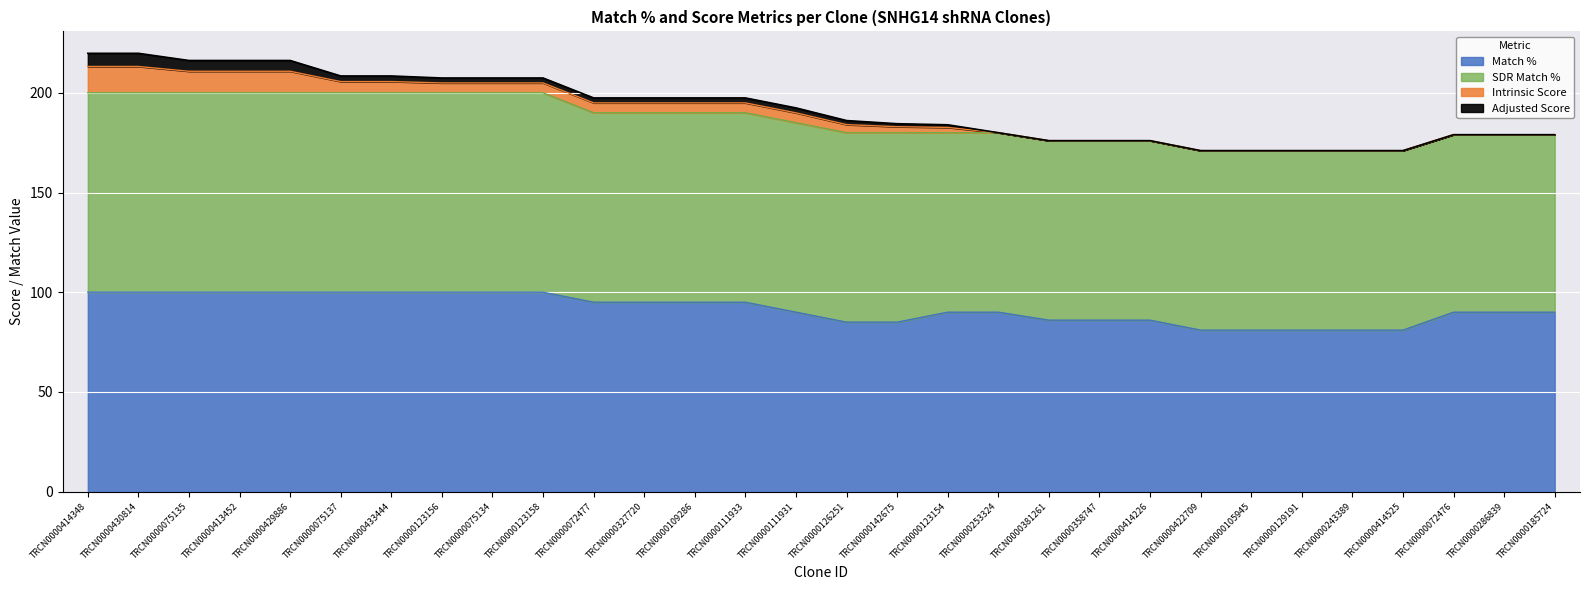

What is the label of the 30th point from the left?

TRCN0000185724